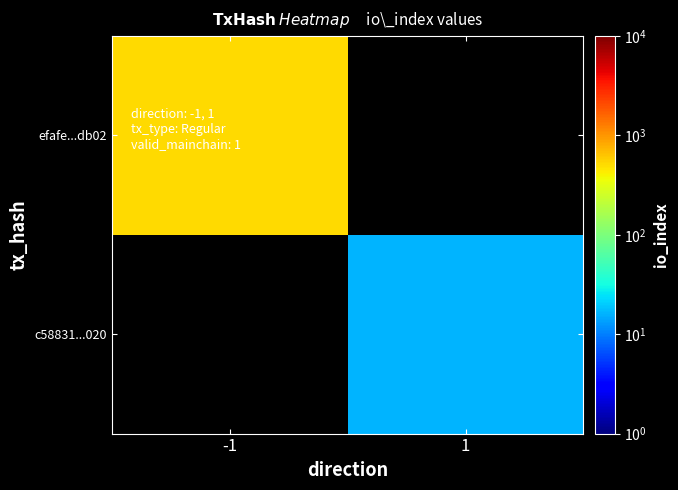

List the series in order of their overall mean, lowest first.

efafe...db02, c58831...020